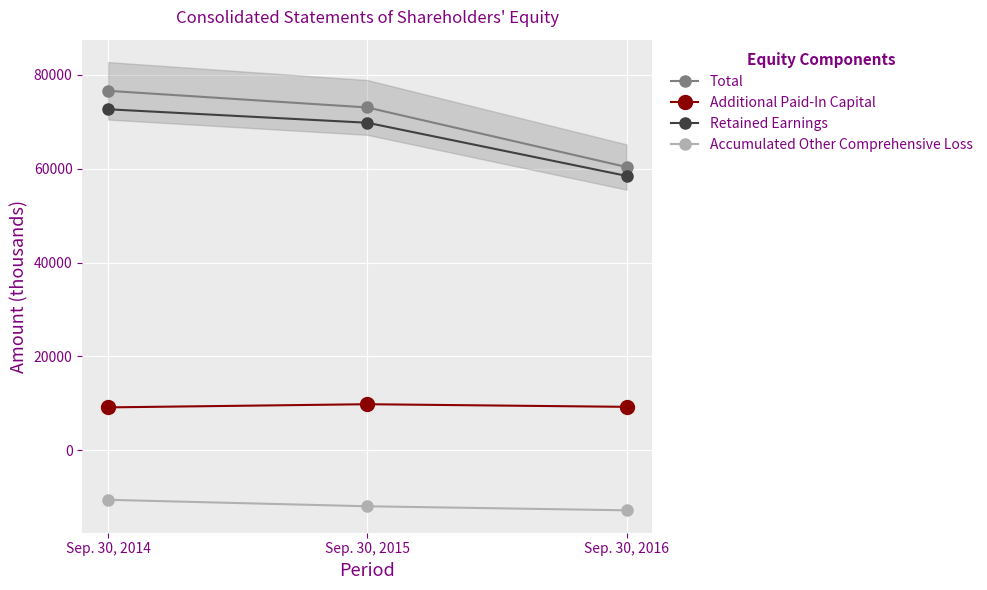

What is the average value of the Additional Paid-In Capital series?

9366